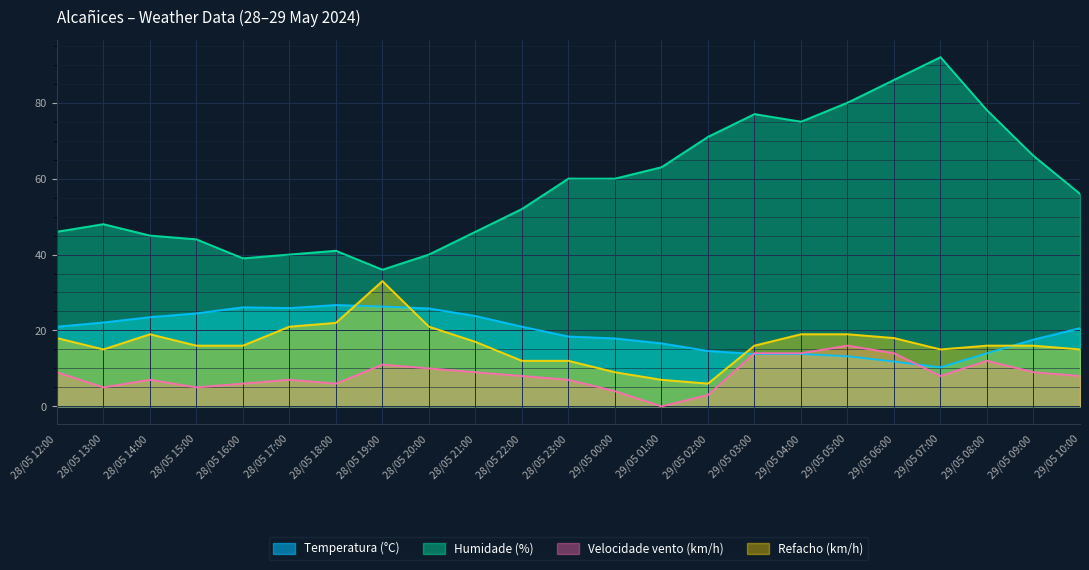

Is the value of Temperatura (°C) at 28/05 15:00 greater than the value of Refacho (km/h) at 29/05 04:00?

Yes